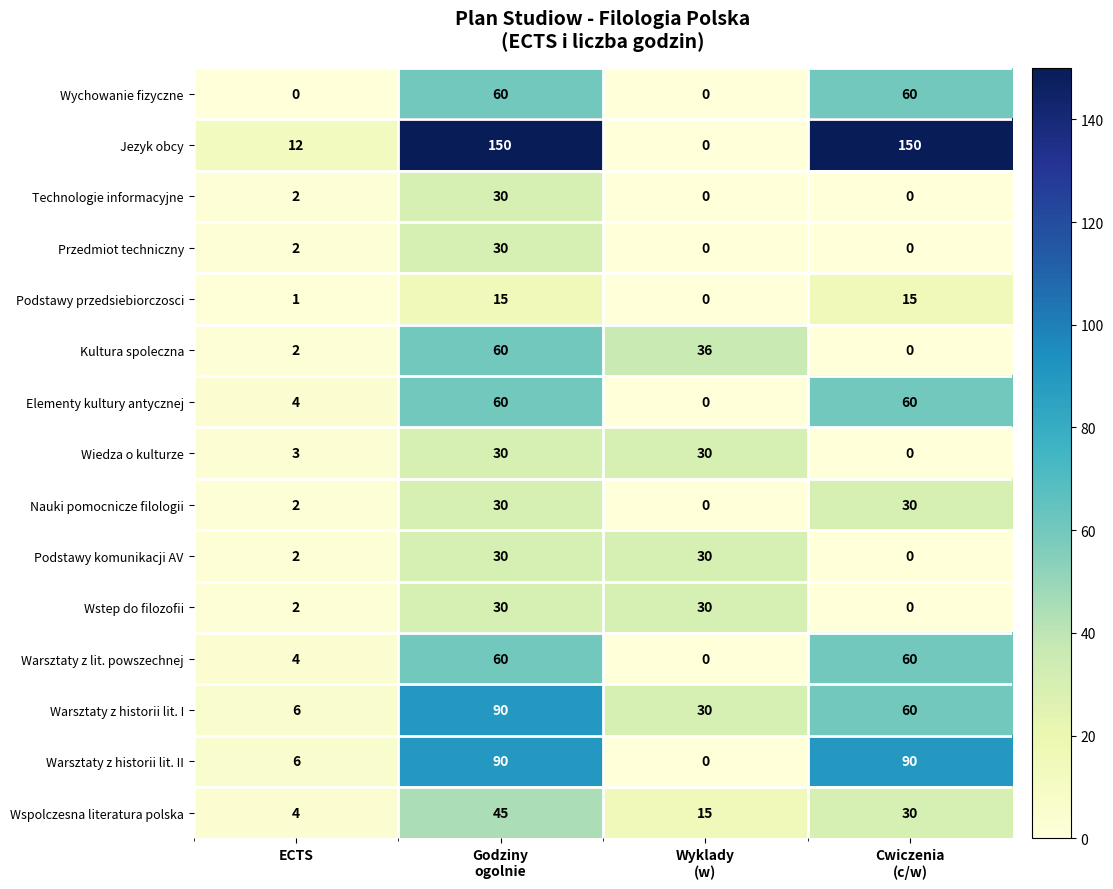

Which series has the widest spread of values?

Jezyk obcy